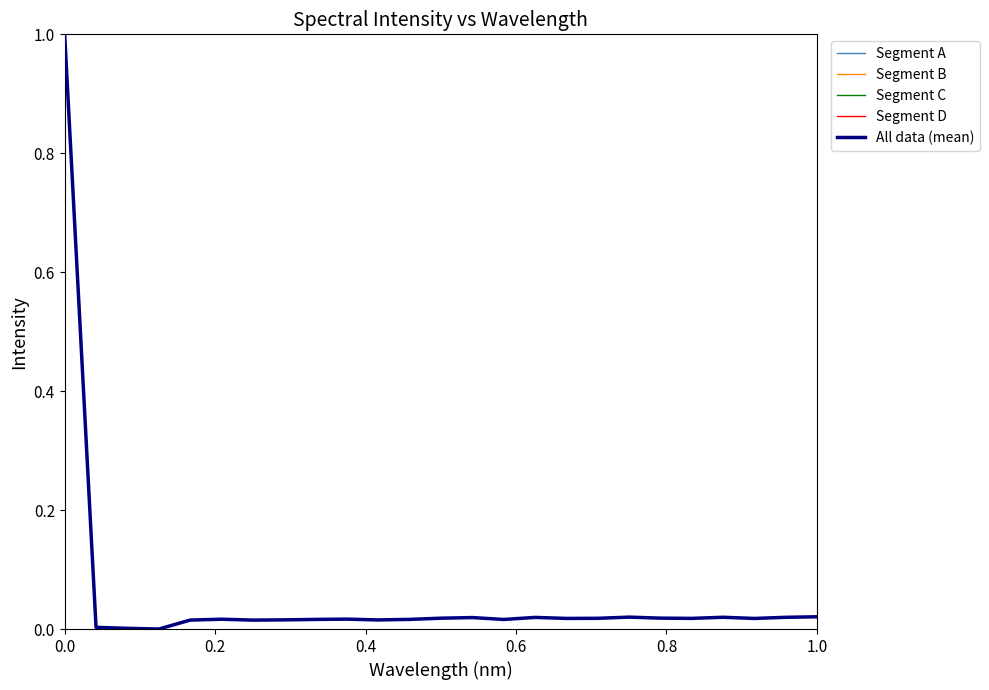

True or false: there are more than 0 points higher than both neighbors.

True